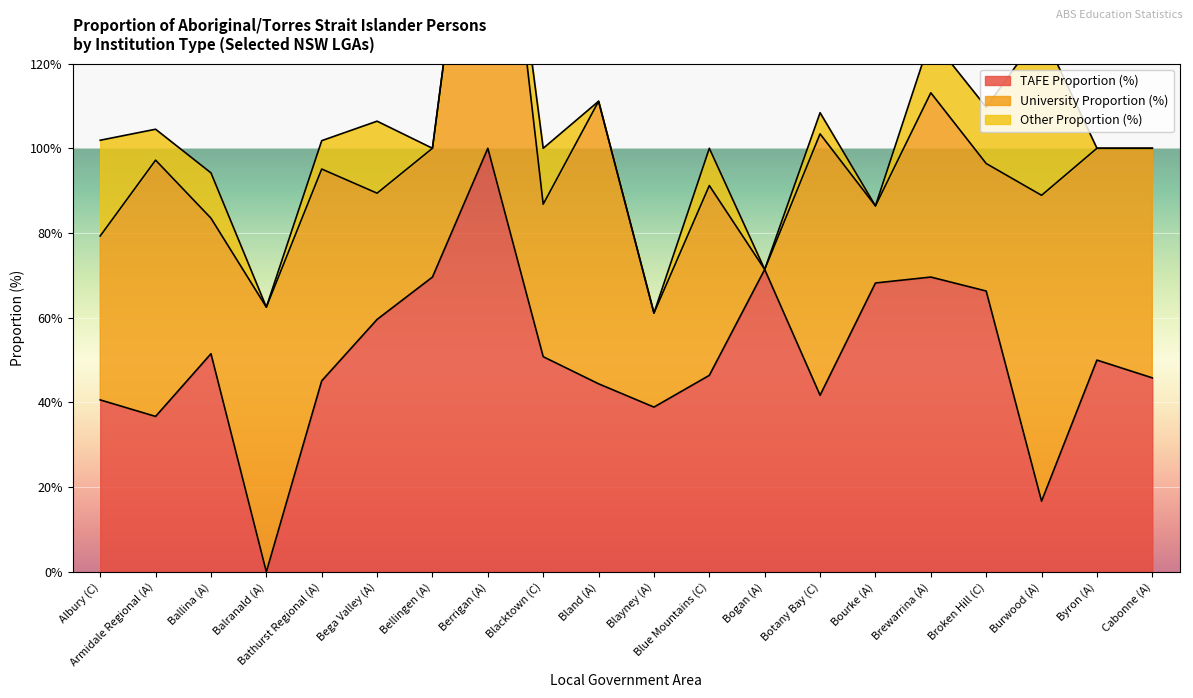

What are all the series names shown in the legend?

TAFE Proportion (%), University Proportion (%), Other Proportion (%)